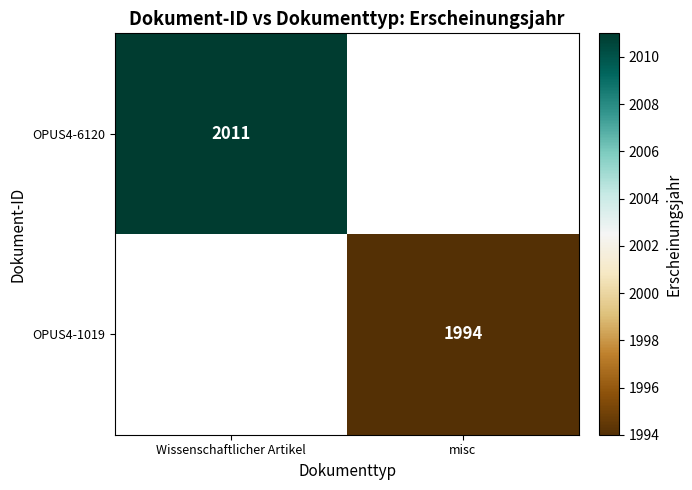

What is the greatest value displayed?

2011.0